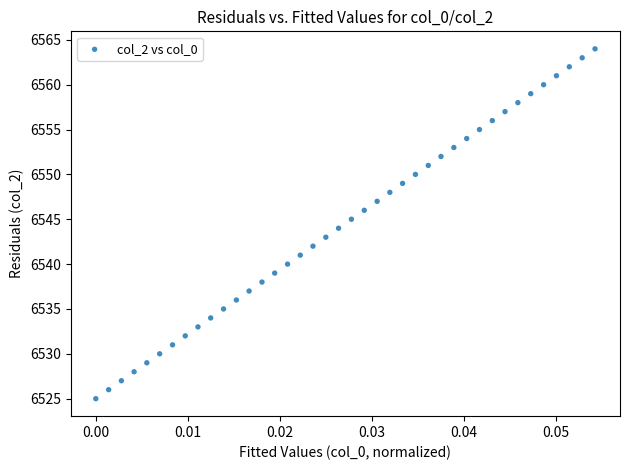

What is the range of Y values (max minus min)?

39